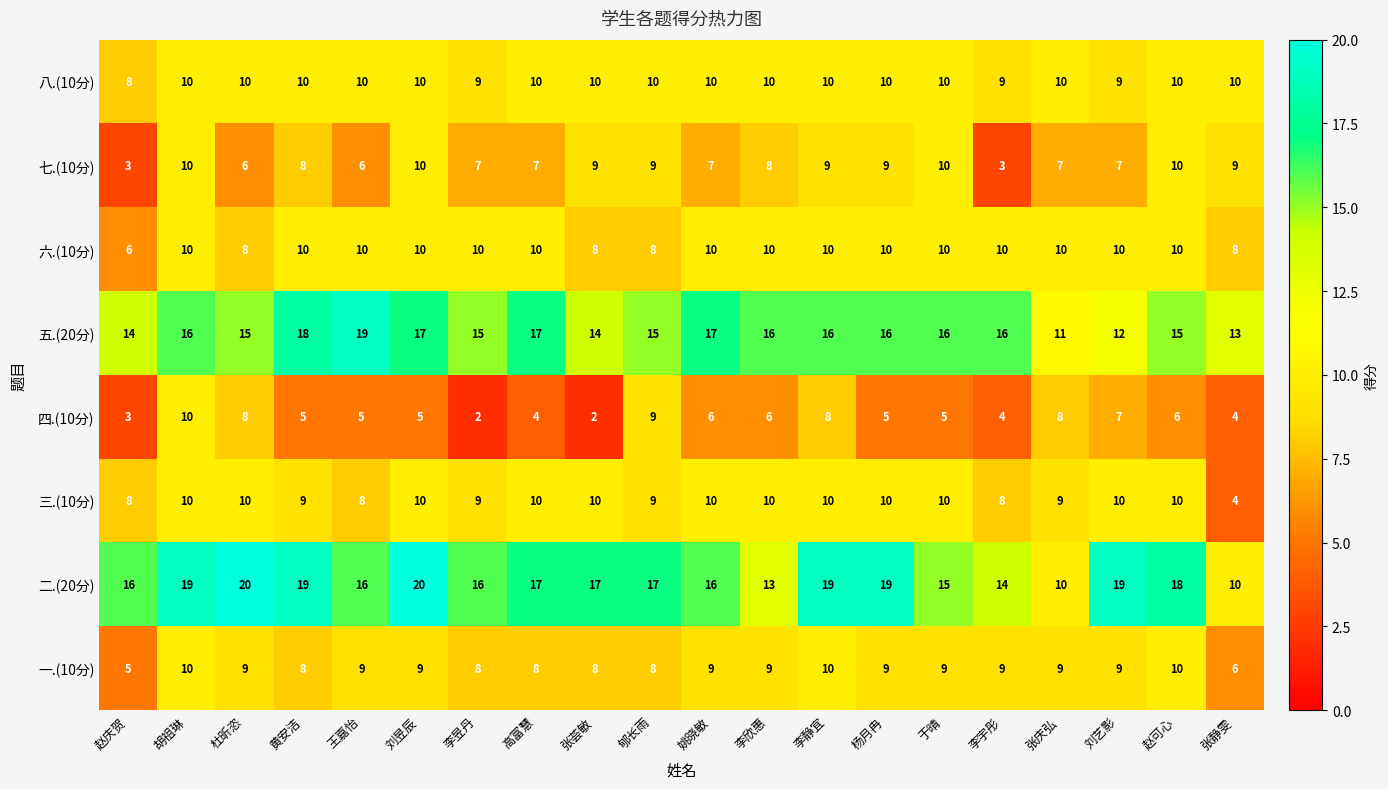

What is the difference between the highest and lowest values at 黄安洁?

14